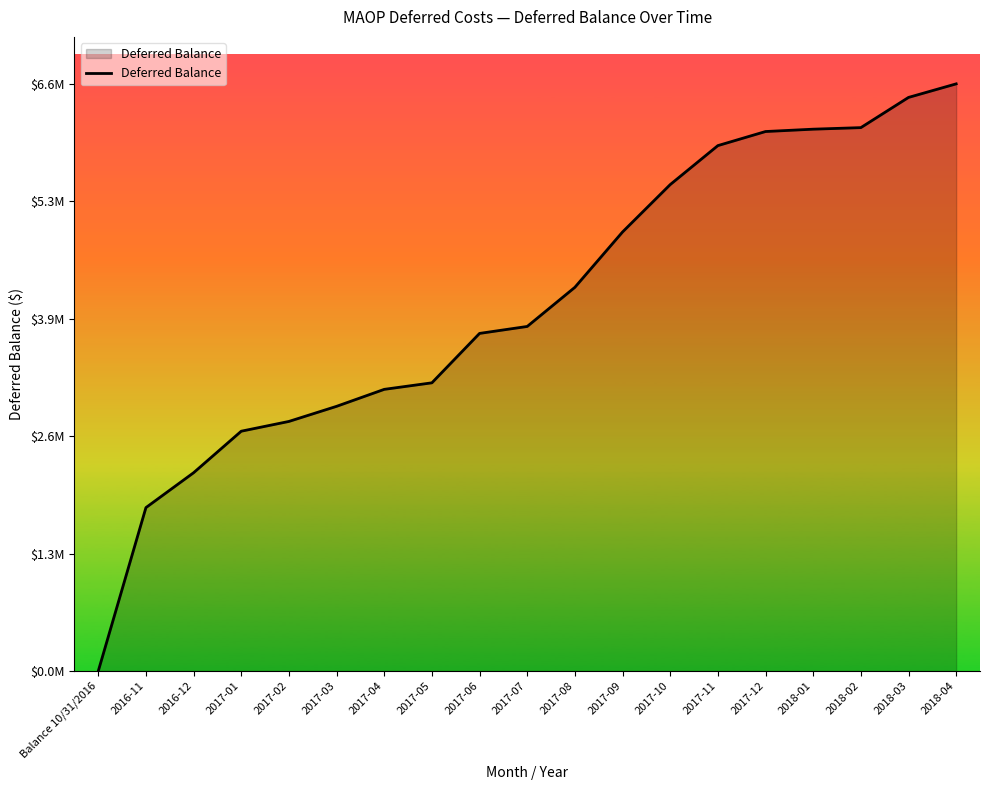

At which category does the chart reach its minimum across all series?

Balance 10/31/2016